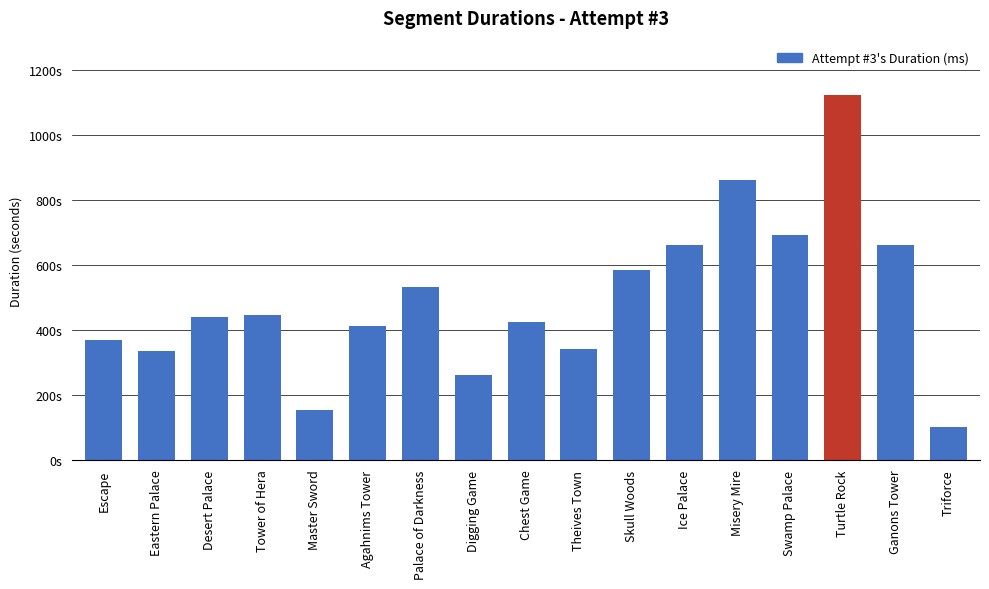

What is the change in value from Agahnims Tower to Chest Game?

+14538